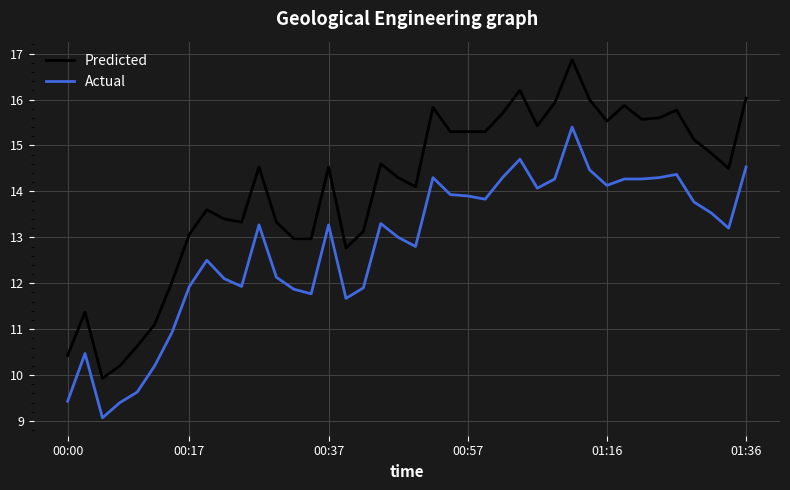

Reading left to right, extract all data points from this chart.

Predicted: 10.4	11.4	9.9	10.2	10.6	11.1	12.0	13.1	13.6	13.4	13.3	14.5	13.3	13.0	13.0	14.5	12.8	13.1	14.6	14.3	14.1	15.8	15.3	15.3	15.3	15.7	16.2	15.4	15.9	16.9	16.0	15.5	15.9	15.6	15.6	15.8	15.1	14.8	14.5	16.0
Actual: 9.4	10.5	9.1	9.4	9.6	10.2	10.9	11.9	12.5	12.1	11.9	13.3	12.1	11.9	11.8	13.3	11.7	11.9	13.3	13.0	12.8	14.3	13.9	13.9	13.8	14.3	14.7	14.1	14.3	15.4	14.5	14.1	14.3	14.3	14.3	14.4	13.8	13.5	13.2	14.5